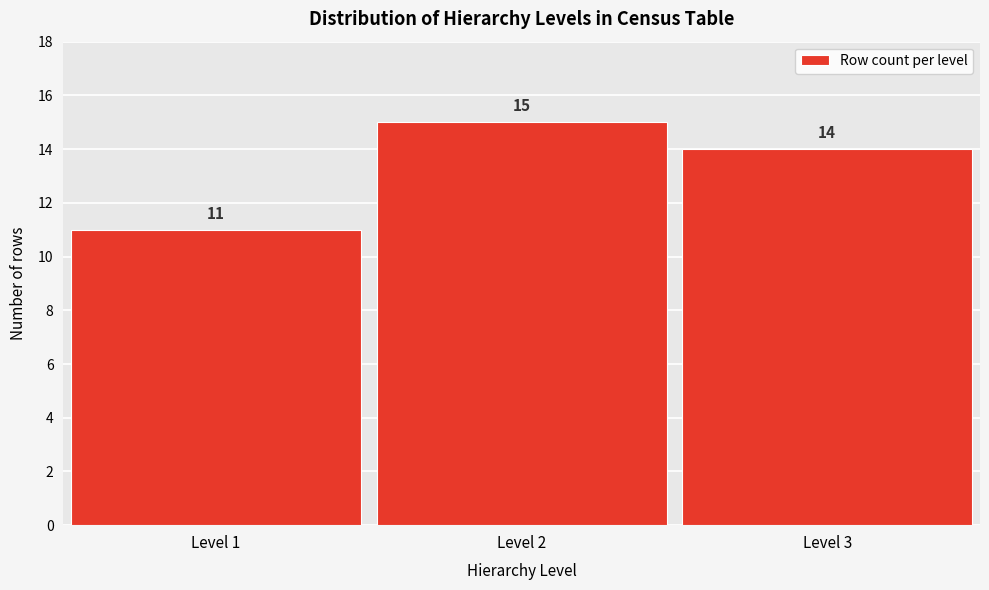

Reading left to right, list all the values displayed in this chart.

11	15	14